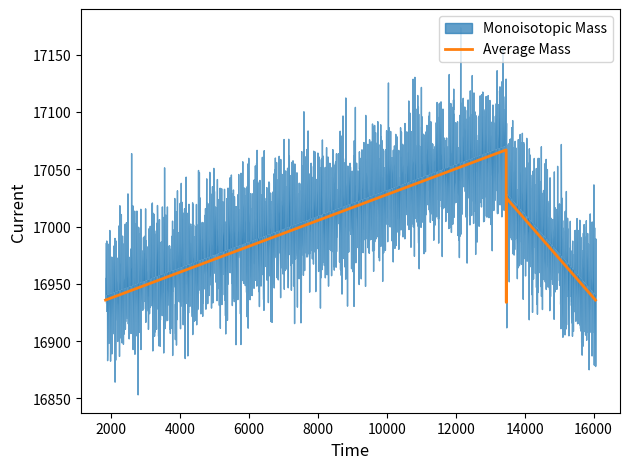

What is the lowest value of the Average Mass series?

16933.7